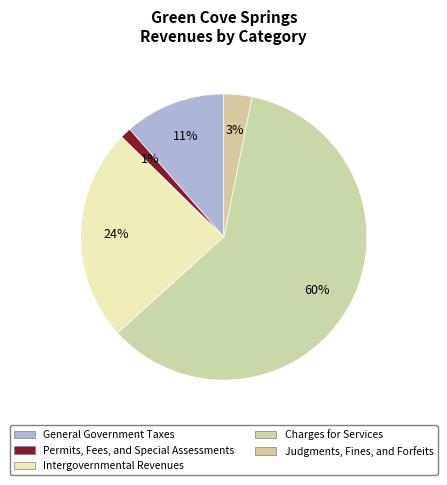

Approximately how many times larger is the value at Charges for Services compared to General Government Taxes?

5.3